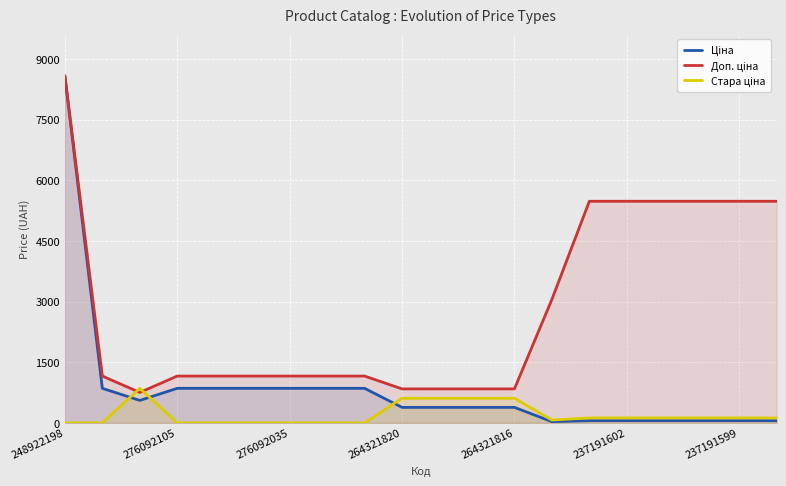

What value does the Доп. ціна series have at 16?

5480.0